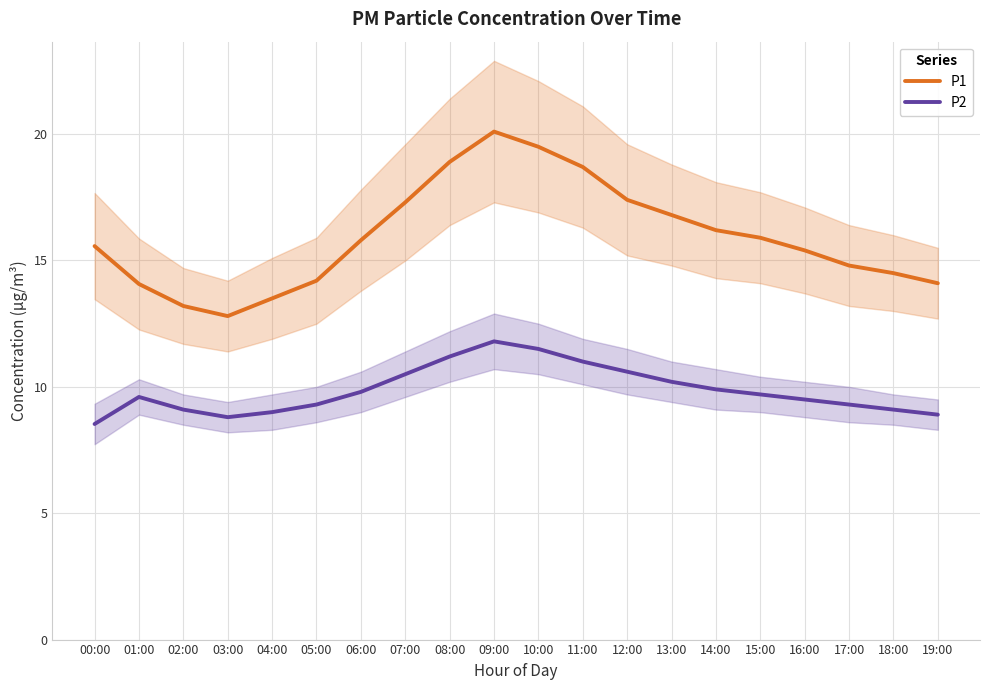

What is the value of the P2 point at the 3rd from the left?

9.1